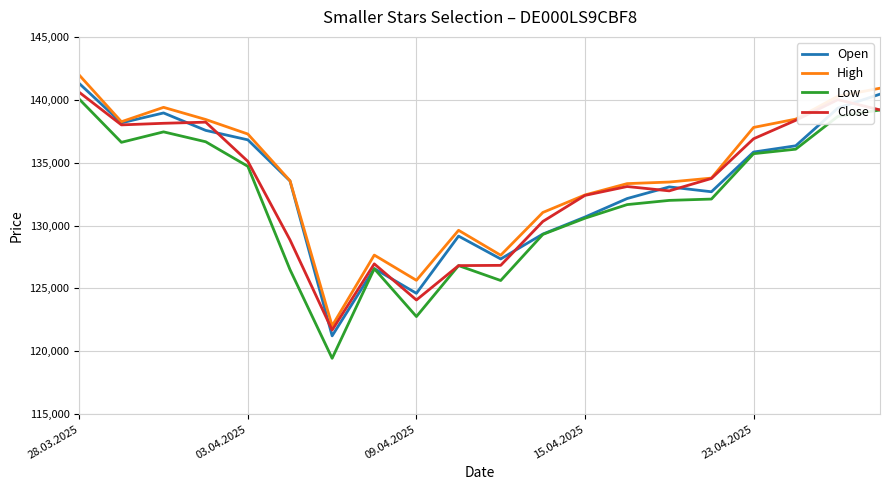

What is the greatest value displayed?

141959